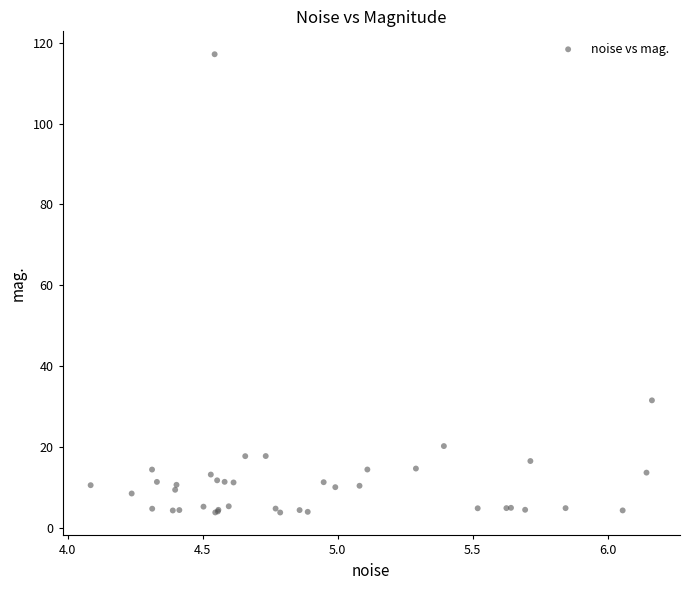

What Y value in the scatter plot is closest to 60?

31.5